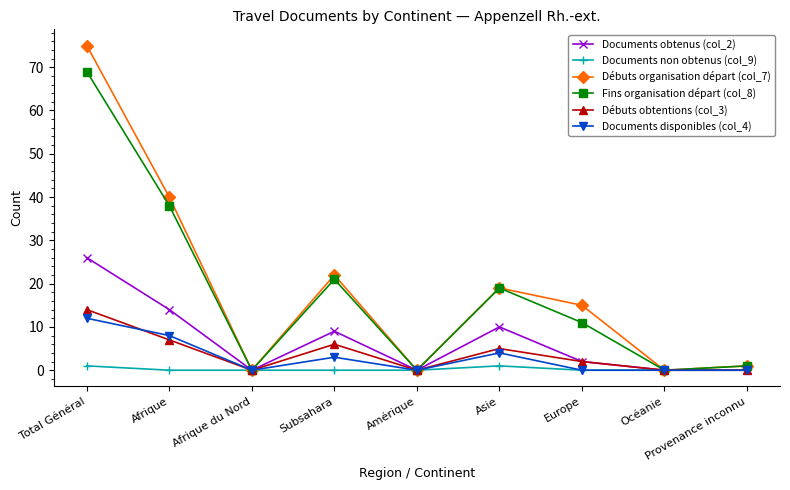

What is the label of the 1st point from the right?

Provenance inconnu